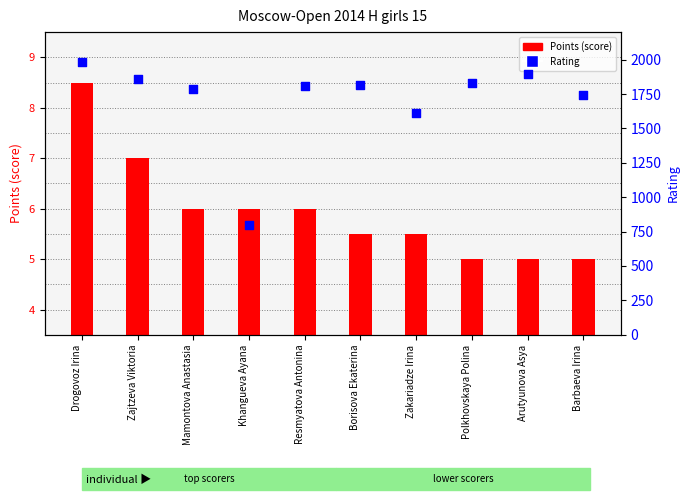

Between Khangueva Ayana and Mamontova Anastasia, which is larger?

Mamontova Anastasia